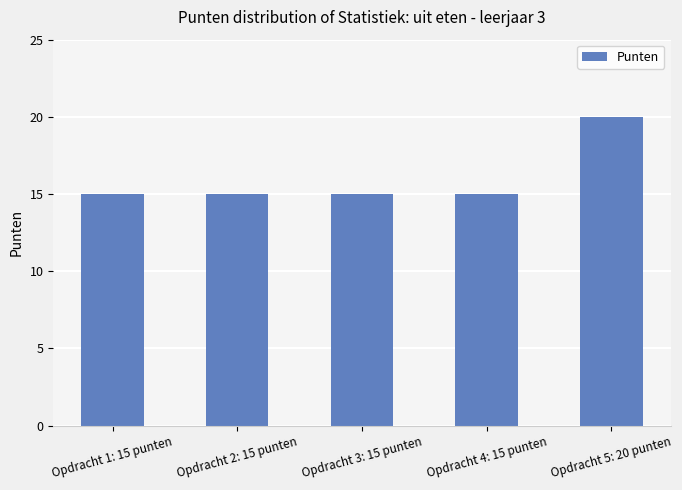

Count the number of data series in this chart.

1